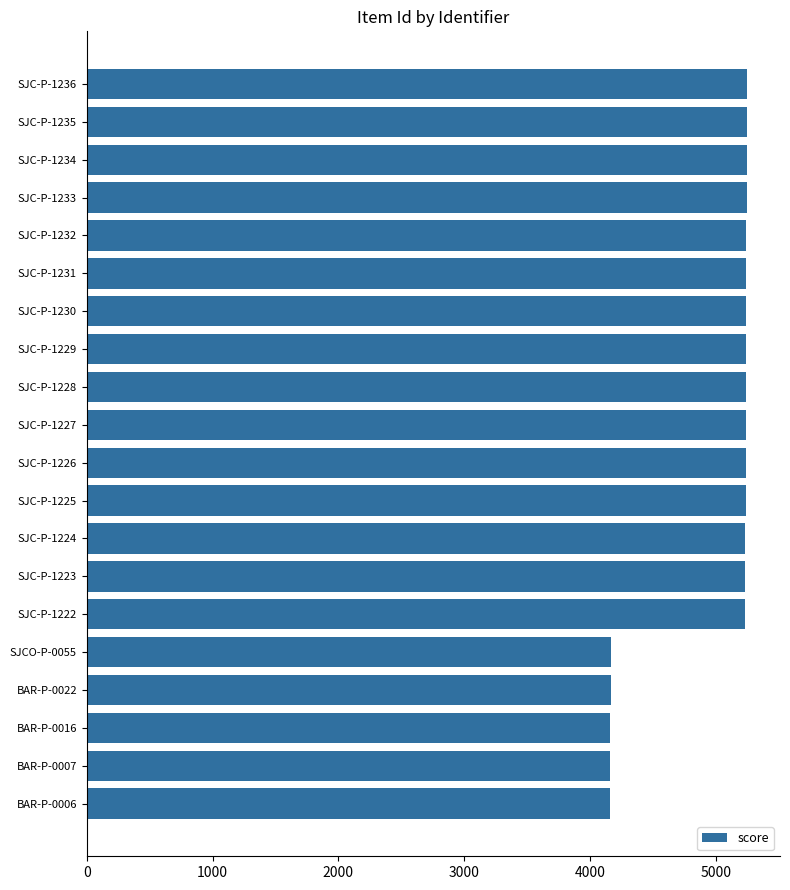

What is the difference between the maximum and minimum values?

1087